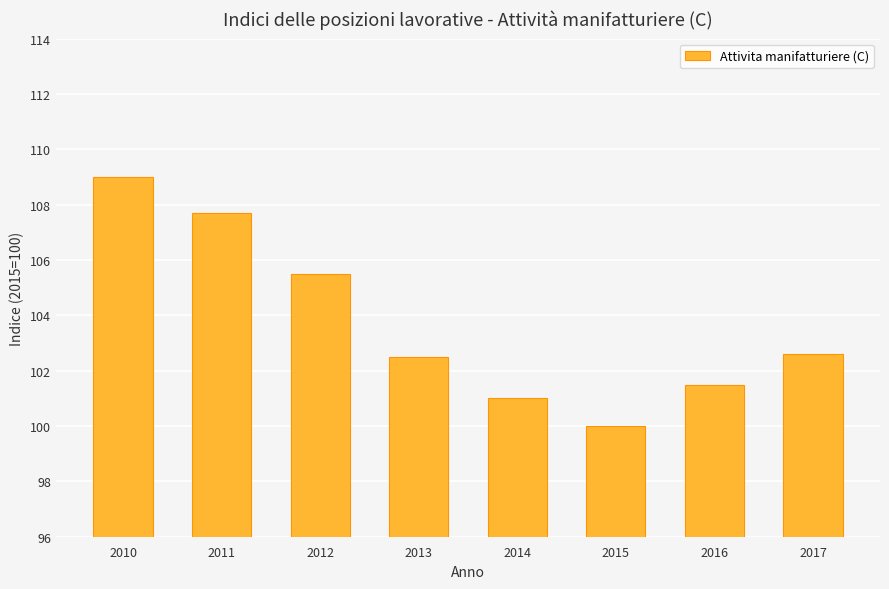

Between 2015 and 2010, which is larger?

2010